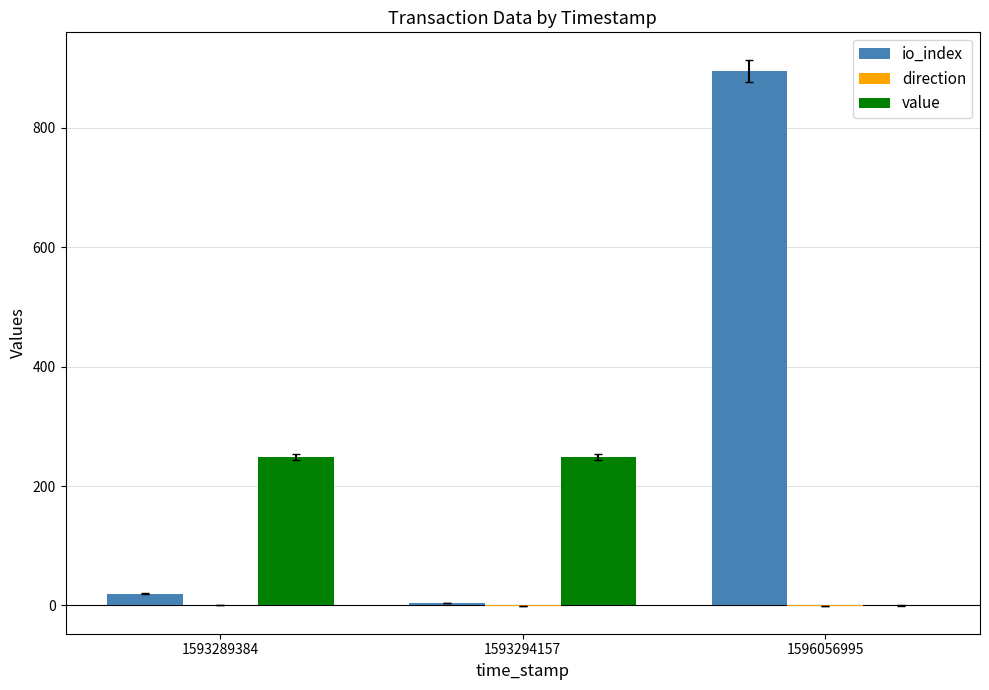

What is the sum of all io_index values?

920.0